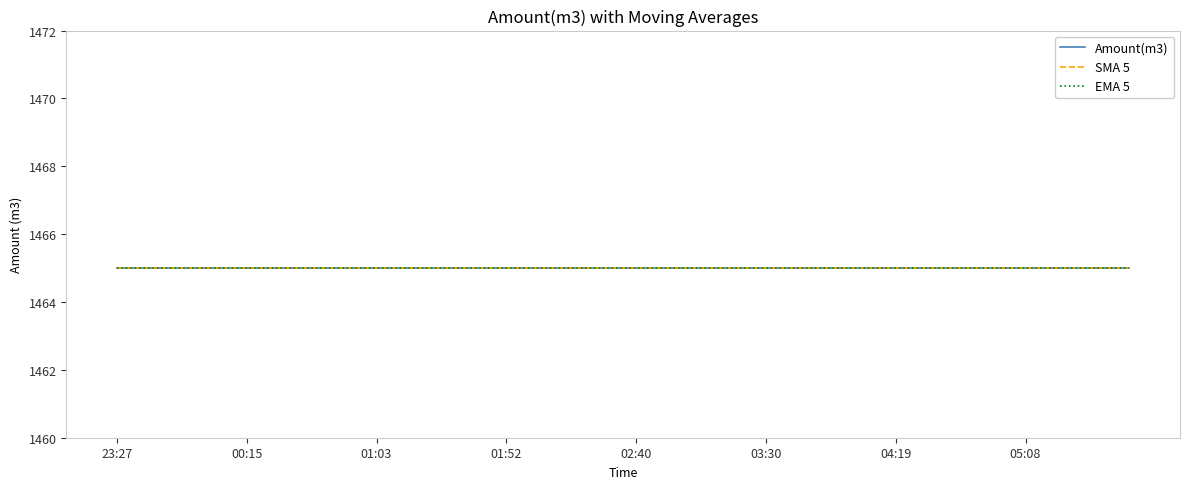

Which series has the largest range (max minus min)?

Amount(m3)